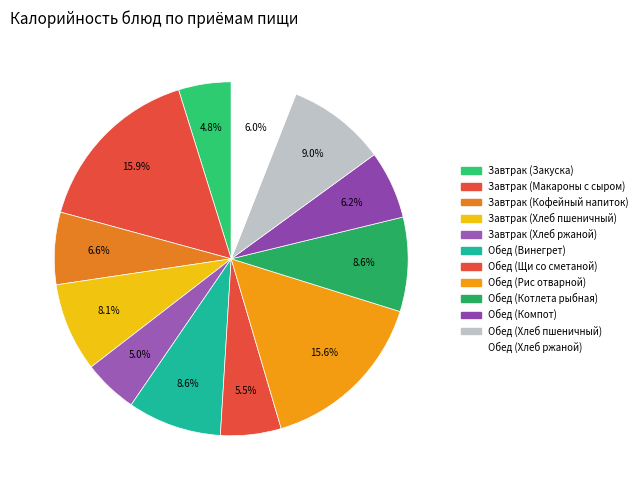

To the nearest percent, what portion does Обед (Компот) represent?

6%